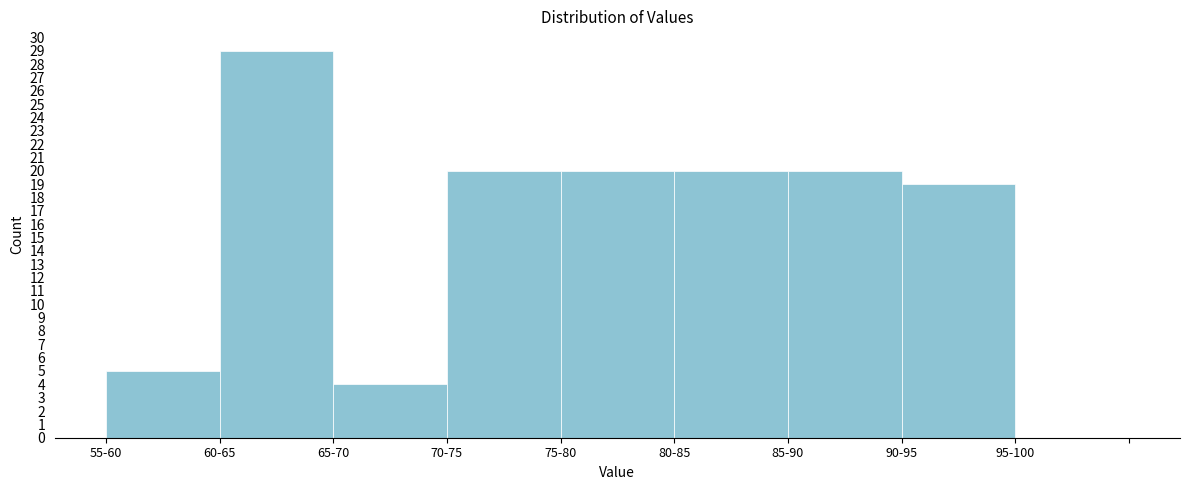

The chart shows a value of 13 at 90-95. True or false?

False